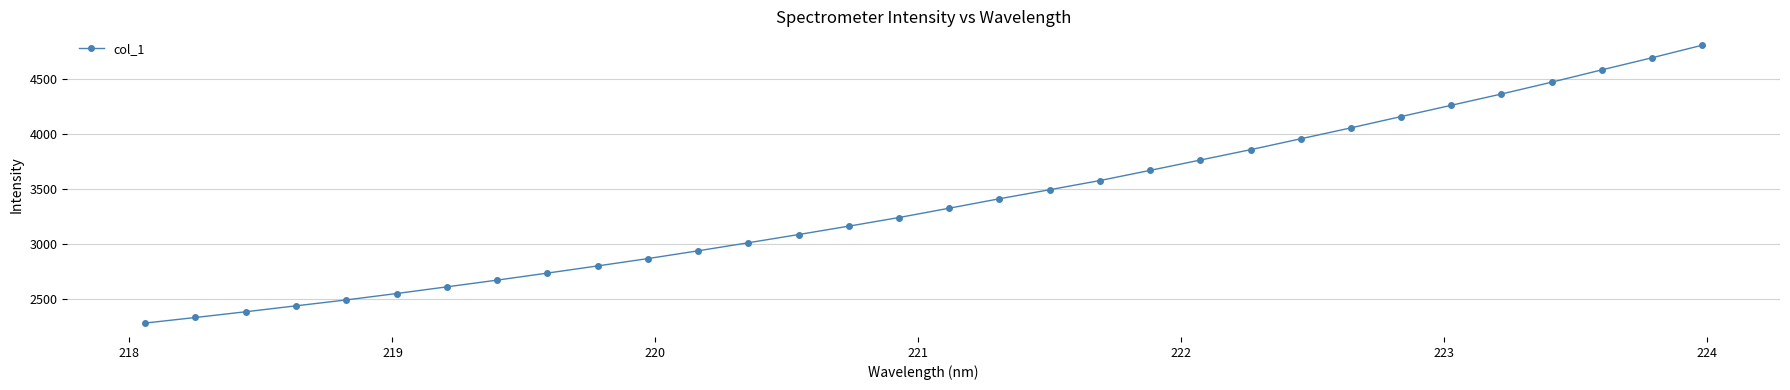

What is the value of the 2nd point from the left?

2331.4